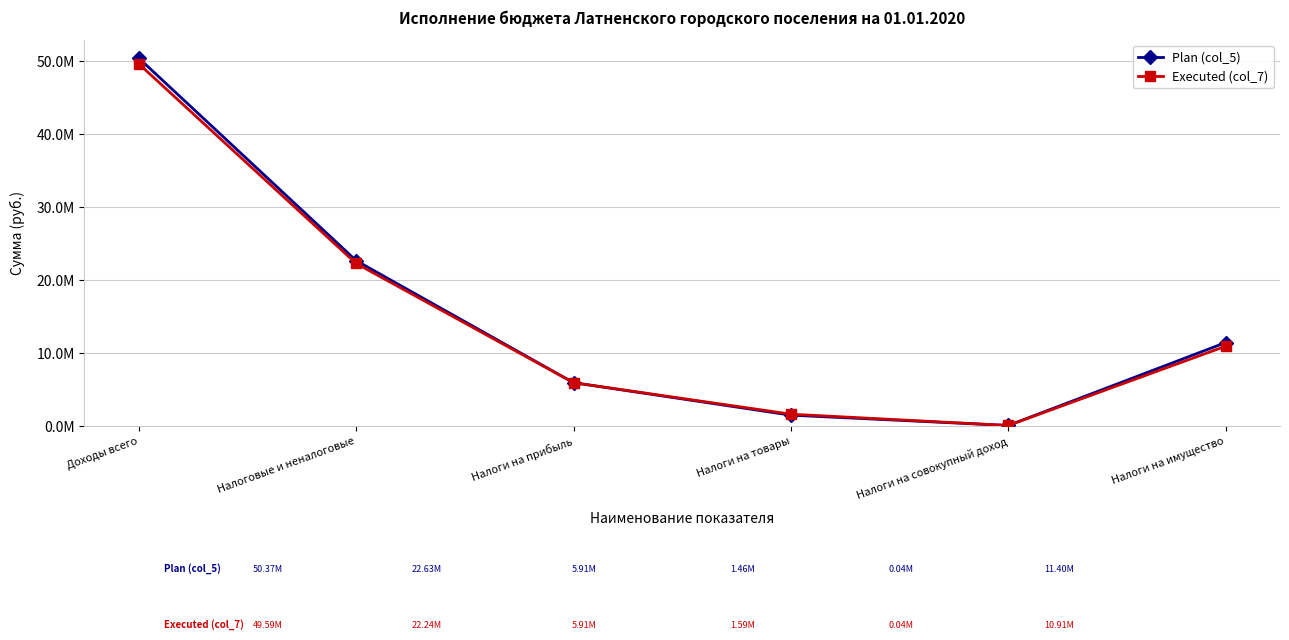

What is the minimum value for Plan (col_5)?

45000.0